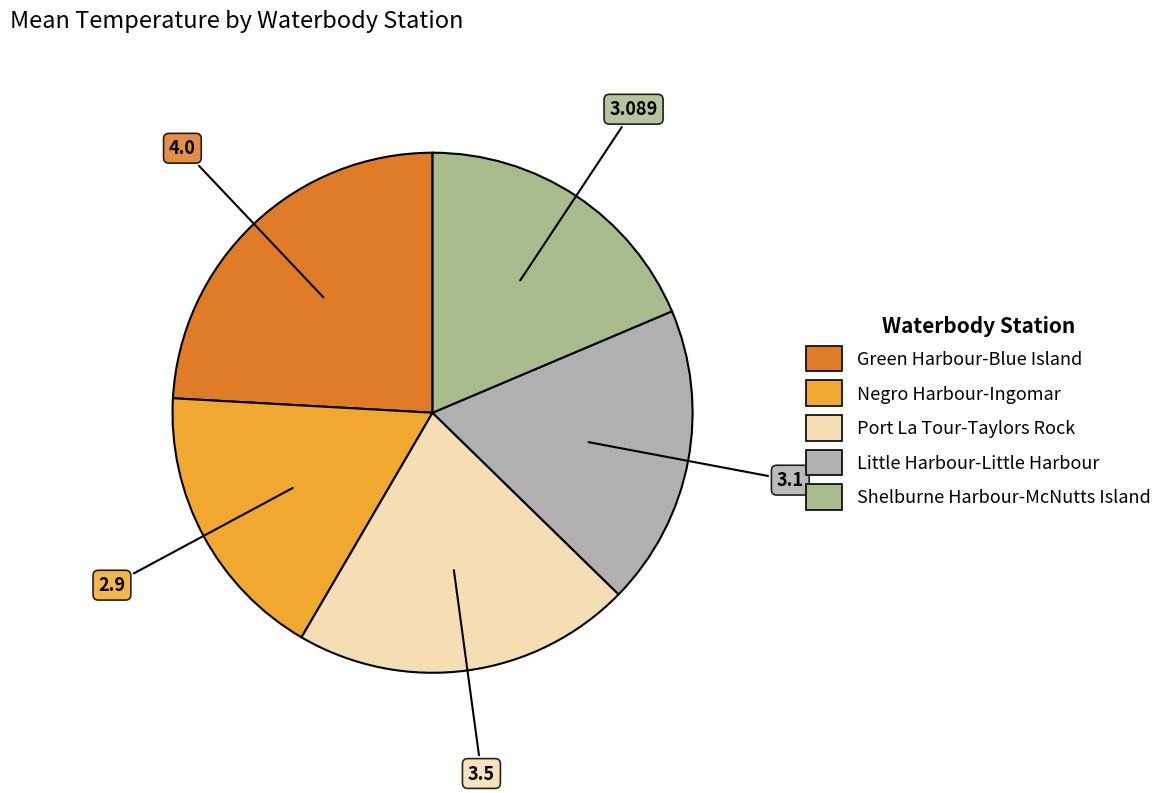

Is it true that Port La Tour-Taylors Rock is 34% of the pie?

False